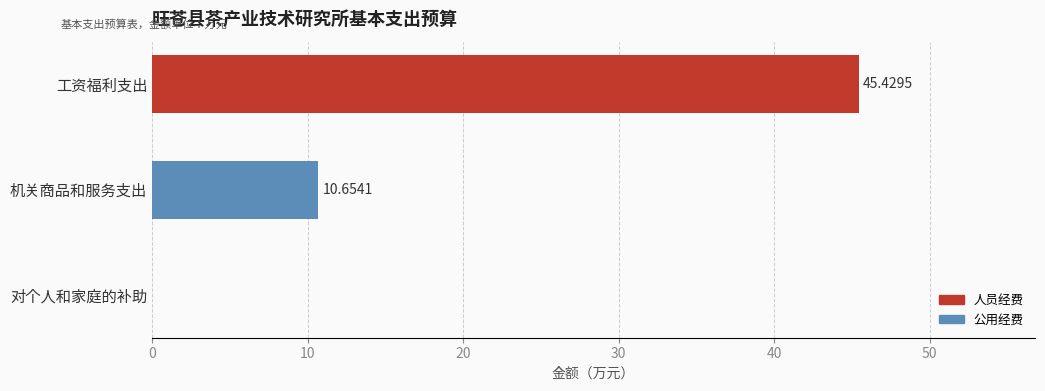

Which category has the highest value across all series?

工资福利支出